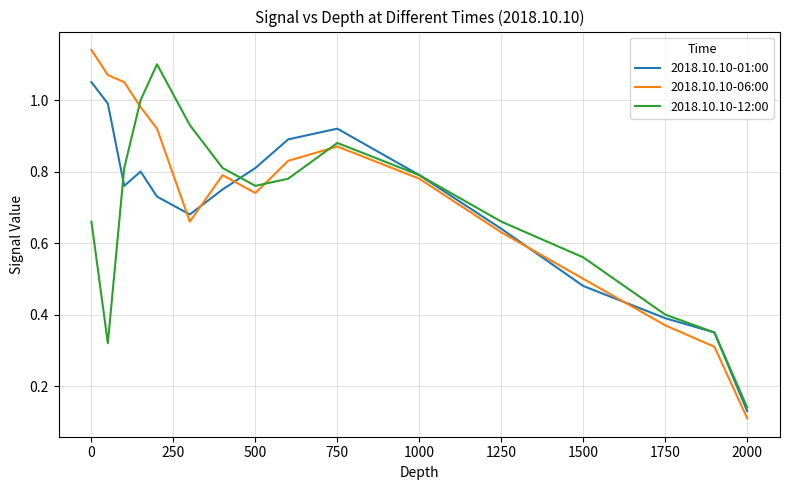

Which series has the widest spread of values?

2018.10.10-06:00